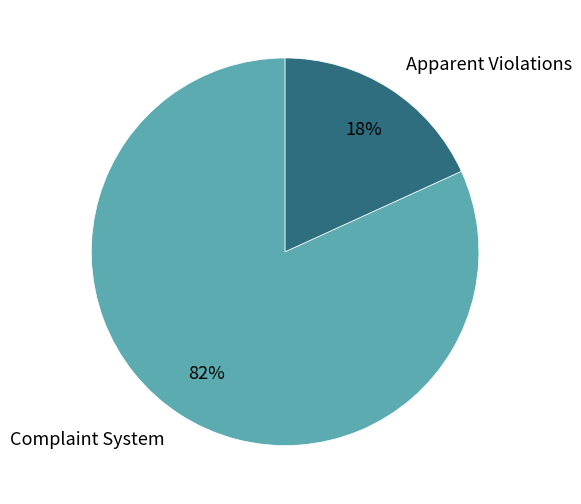

True or false: Apparent Violations accounts for 30% of the total.

False